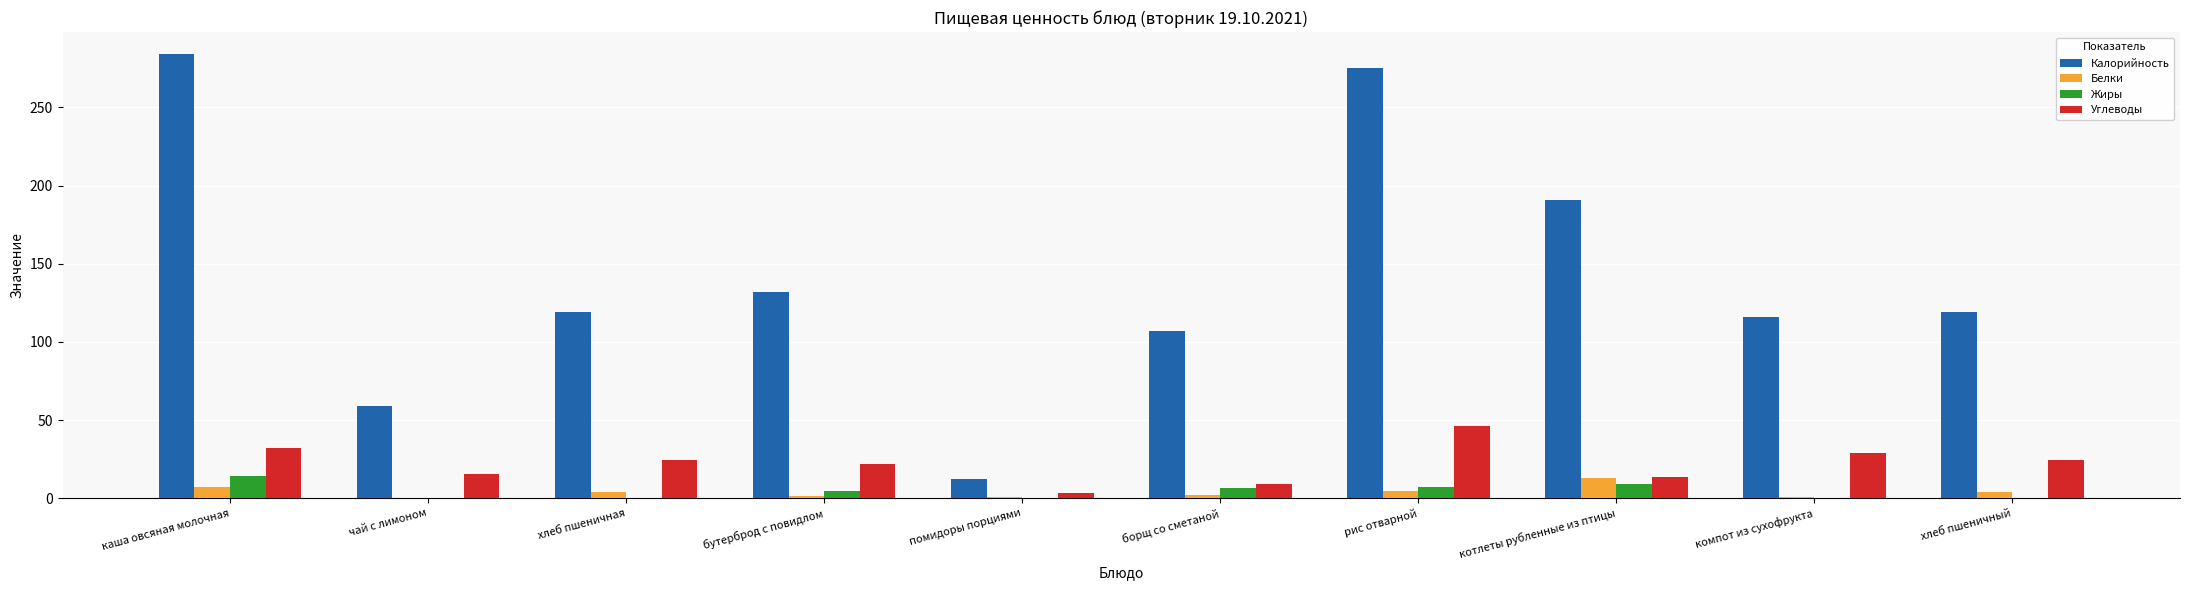

What is the maximum value shown in the chart?

284.0